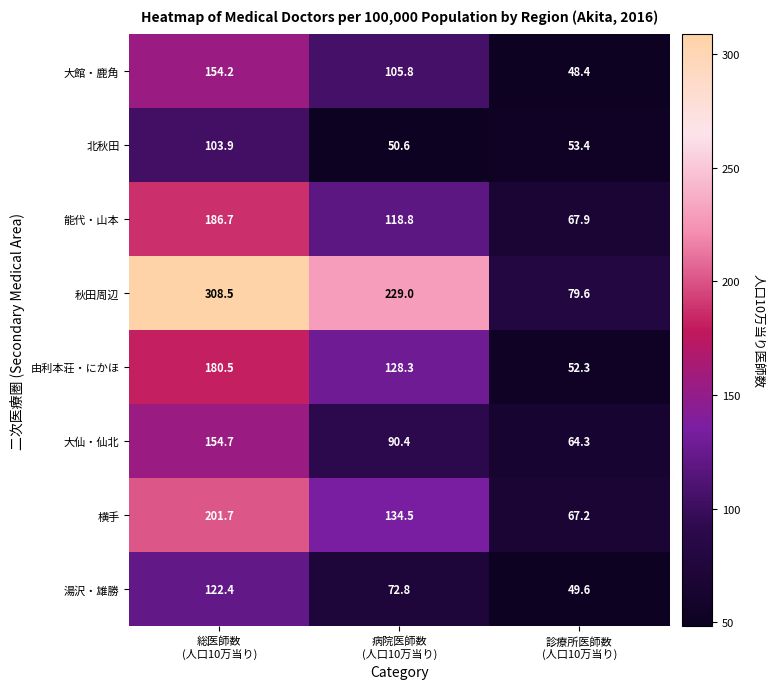

How many distinct data groups are displayed?

8